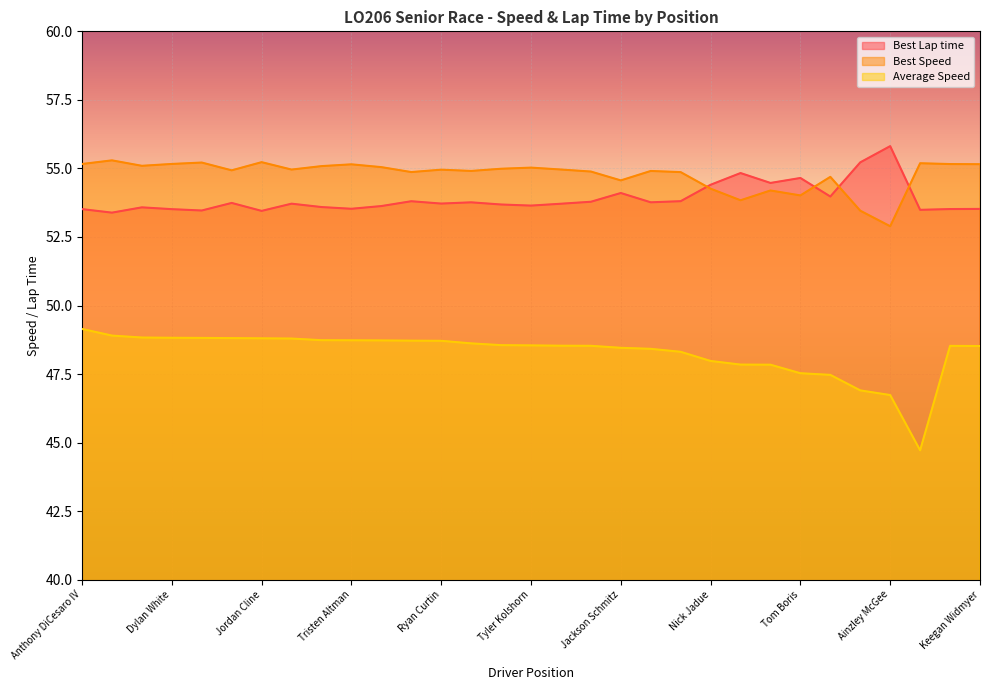

Reading left to right, list all the values displayed in this chart.

Best Lap time: 53.5	53.4	53.6	53.5	53.5	53.7	53.5	53.7	53.6	53.5	53.6	53.8	53.7	53.8	53.7	53.6	53.7	53.8	54.1	53.8	53.8	54.4	54.8	54.5	54.7	54.0	55.2	55.8	53.5	53.5	53.5
Best Speed: 55.2	55.3	55.1	55.2	55.2	54.9	55.2	55.0	55.1	55.1	55.0	54.9	55.0	54.9	55.0	55.0	55.0	54.9	54.6	54.9	54.9	54.3	53.8	54.2	54.0	54.7	53.5	52.9	55.2	55.2	55.2
Average Speed: 49.1	48.9	48.8	48.8	48.8	48.8	48.8	48.8	48.7	48.7	48.7	48.7	48.7	48.6	48.6	48.5	48.5	48.5	48.5	48.4	48.3	48.0	47.8	47.8	47.5	47.5	46.9	46.7	44.7	48.5	48.5